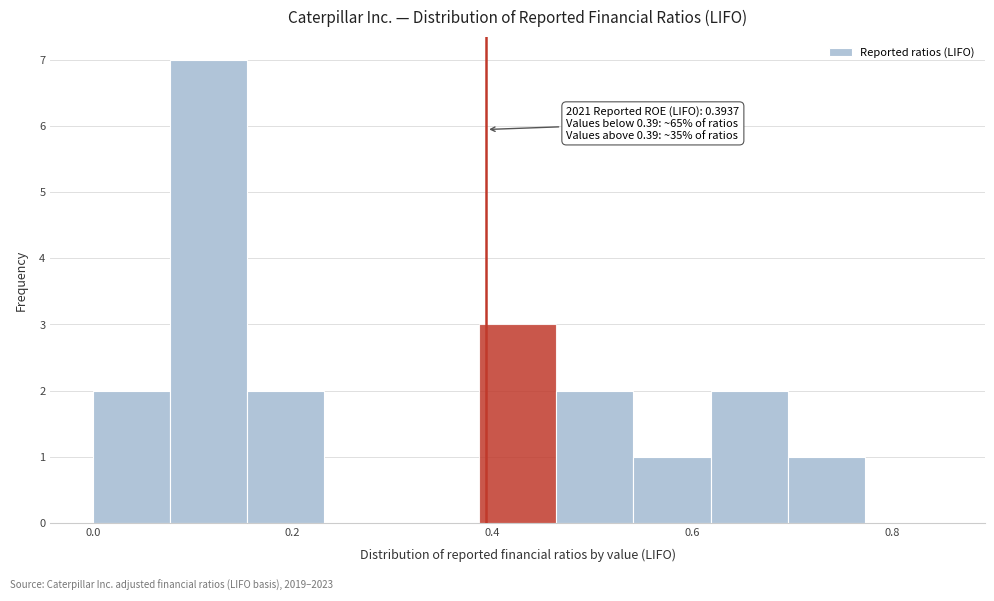

Around what value on the x-axis is the tallest bar? Give the approximate position of its centre, as read against the axis.

0.12